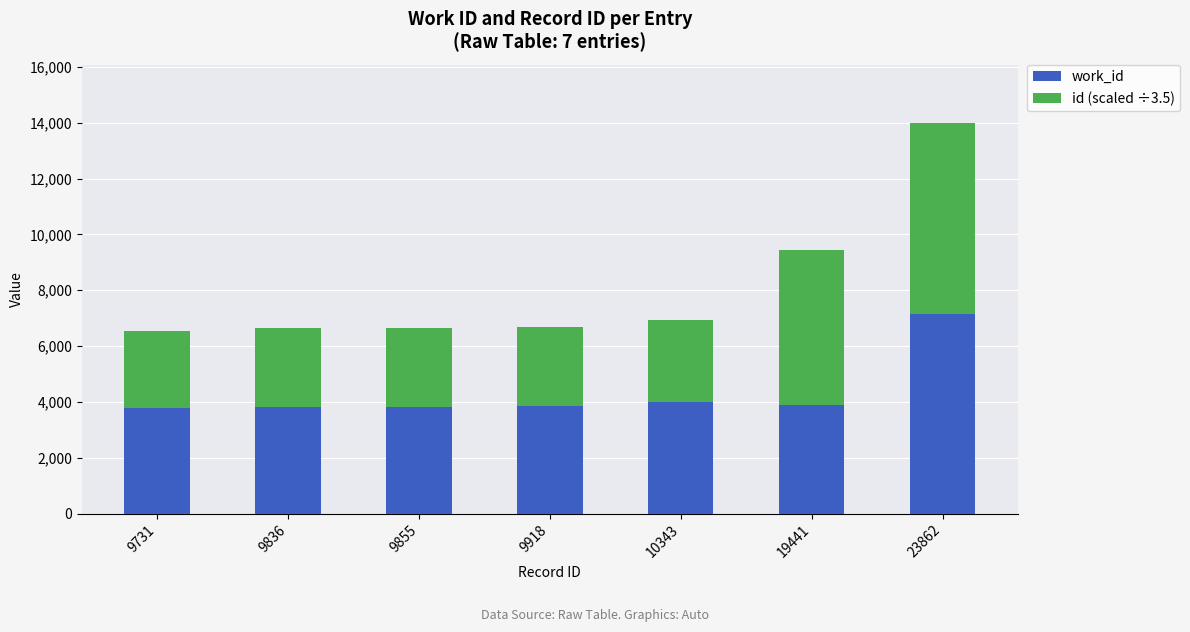

What is the approximate value of work_id at 19441?

3898.0